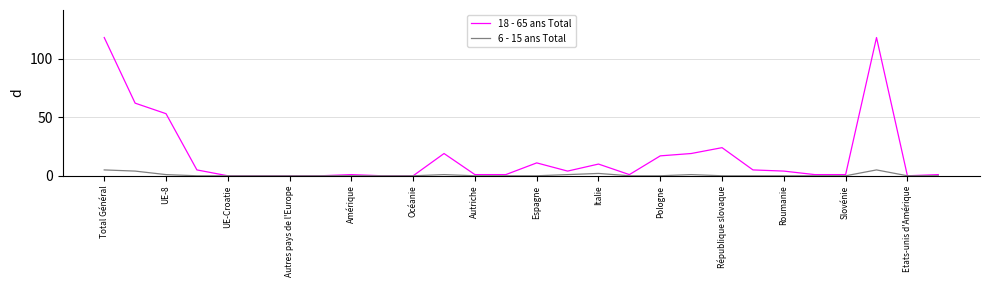

Rank the series by their average value, from highest to lowest.

18 - 65 ans Total, 6 - 15 ans Total